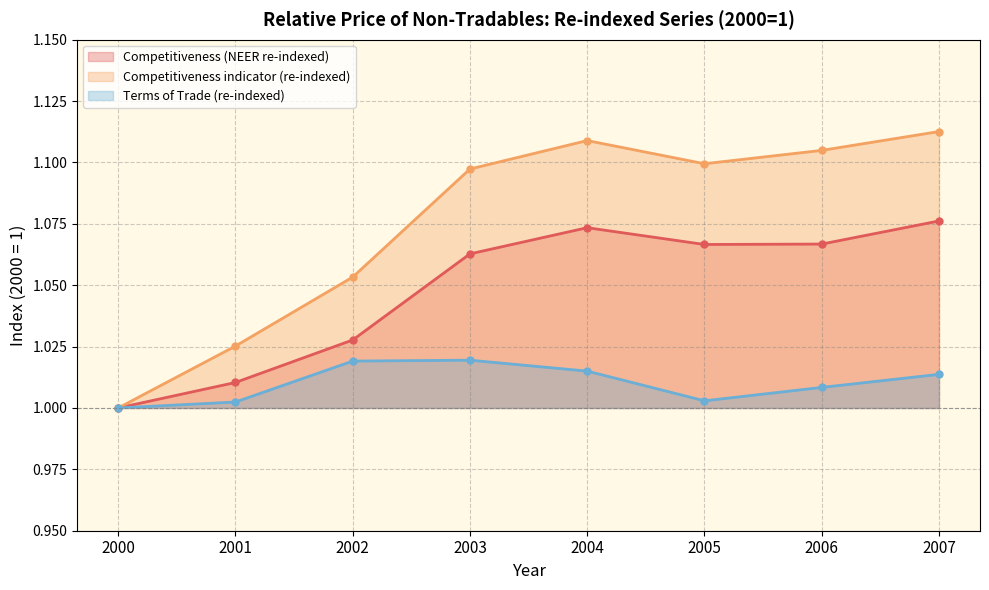

At which category does the chart reach its peak across all series?

2007